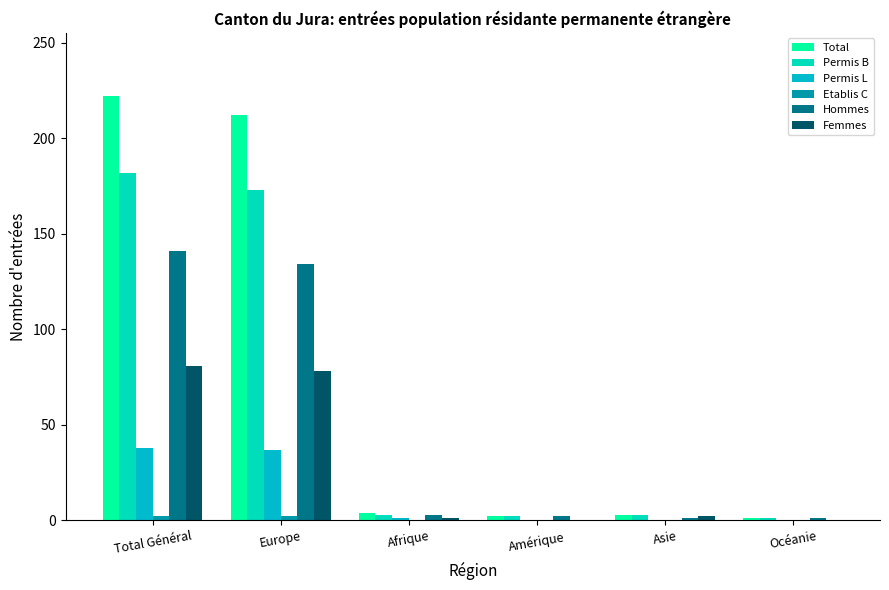

The value of Femmes at Amérique is -31. True or false?

False